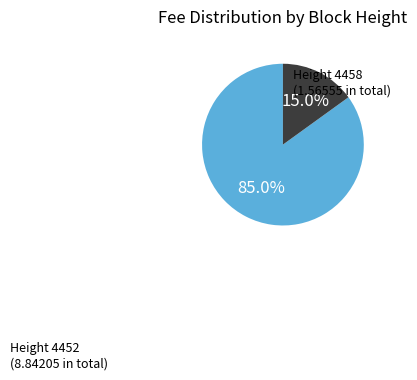

To the nearest percent, what is the average slice percentage?

50%